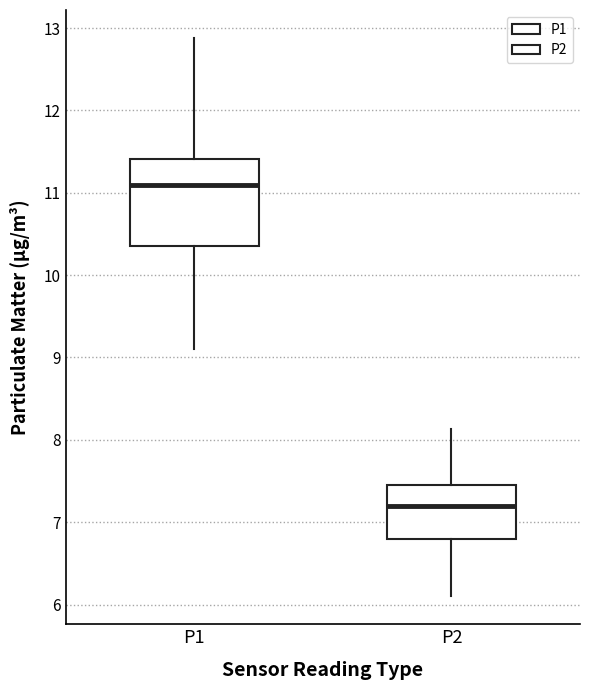

Comparing the boxes themselves (not the whiskers), which one is the tallest?

P1